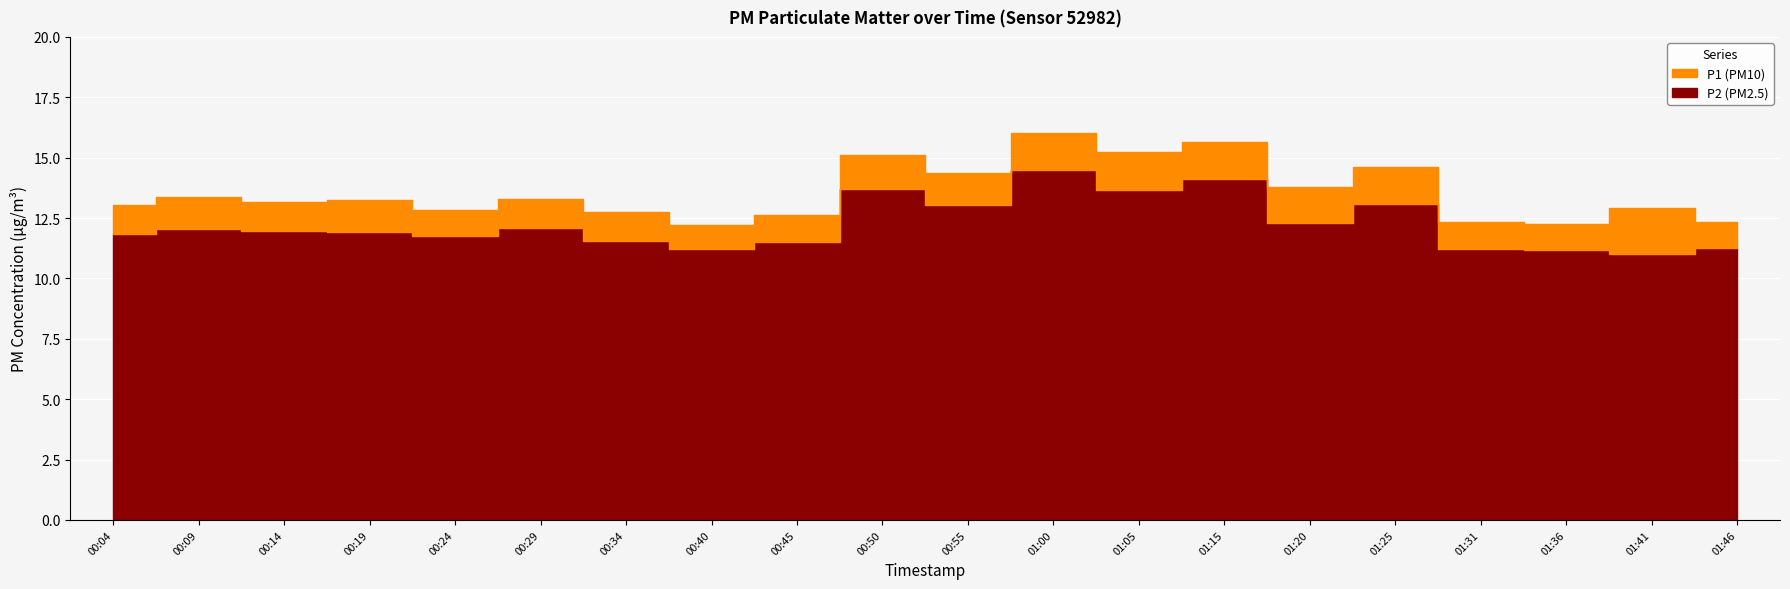

What is the difference between the highest and lowest values at 01:46?

1.1